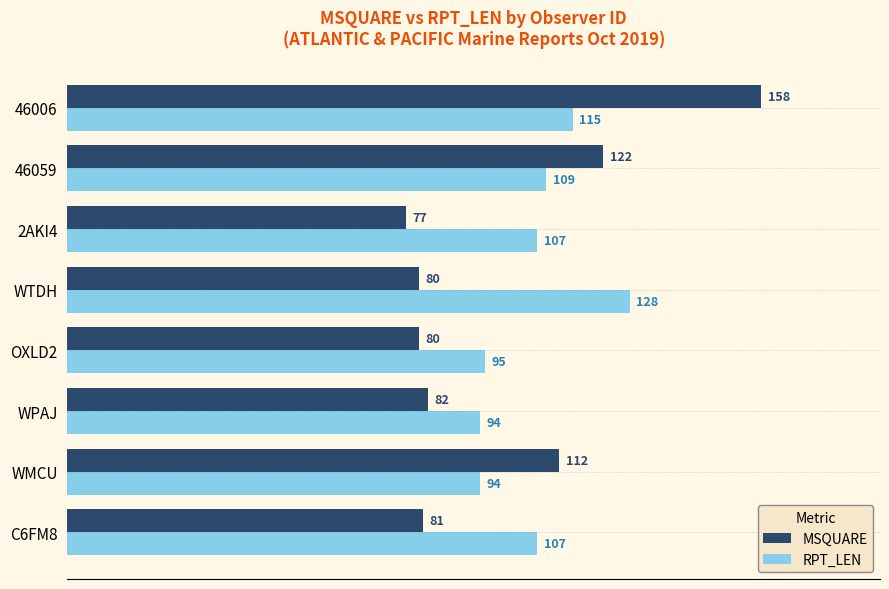

Count the number of categories in the chart.

8